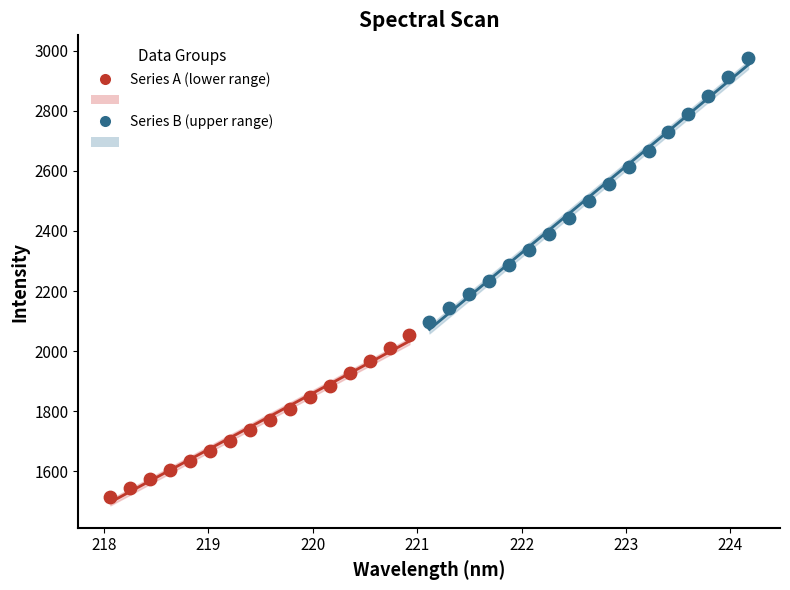

Which series has the widest spread of Y values?

Series B (upper range)